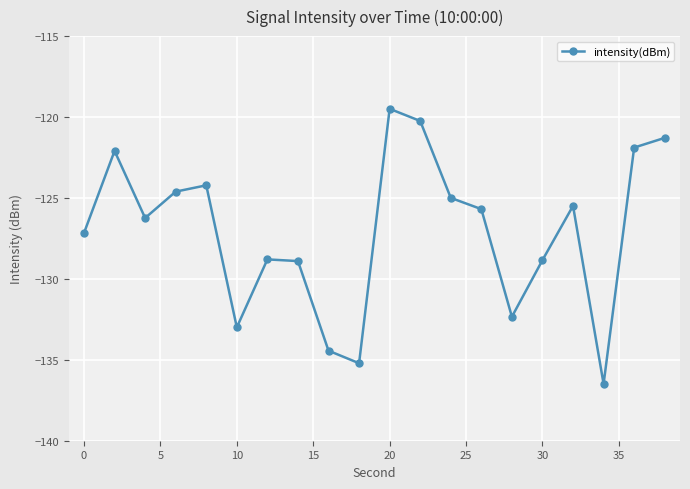

What is the value of the 9th point from the left?

-134.4